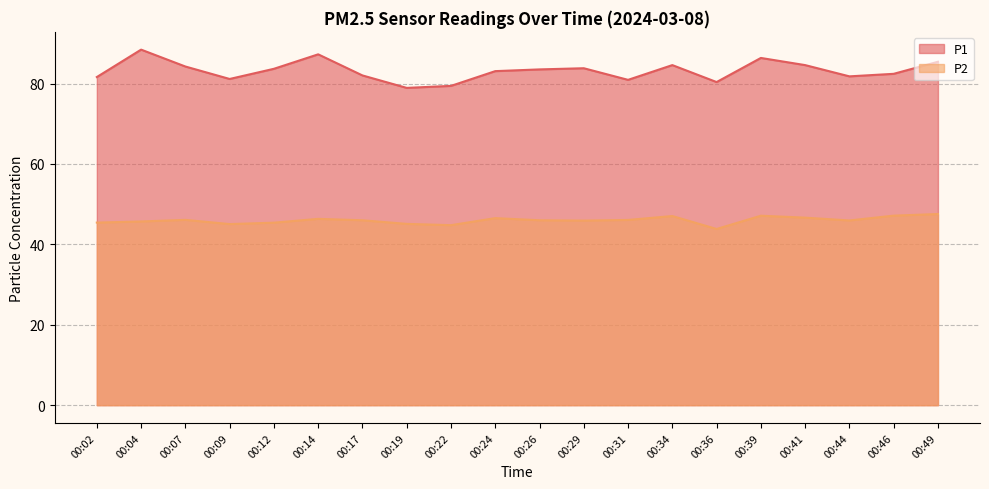

True or false: P1 has more than 0 points higher than both neighbors.

True